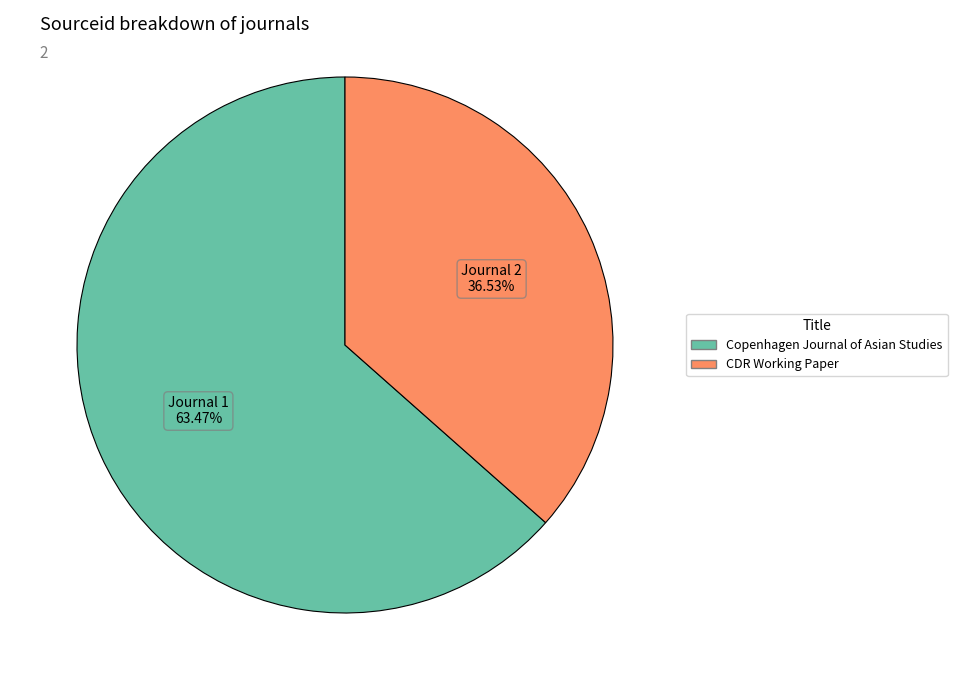

To the nearest percent, what is the average slice percentage?

50%